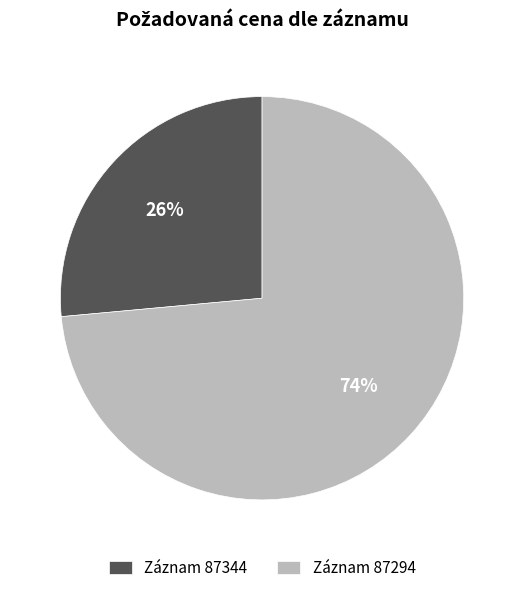

What is the ratio of the value at Záznam 87344 to the value at Záznam 87294?

0.4